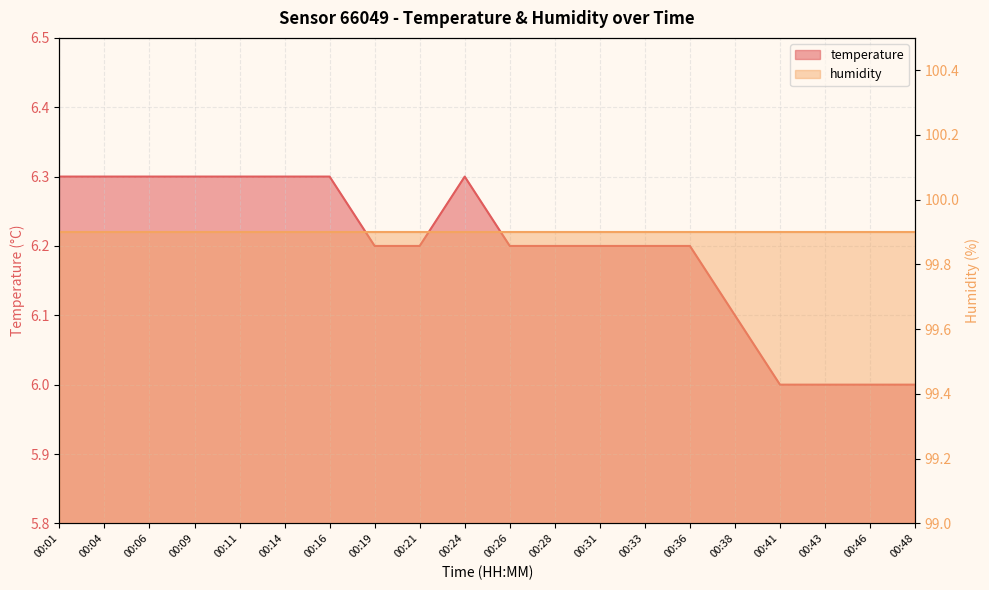

The chart shows a value of 3.4 at 00:26. True or false?

False